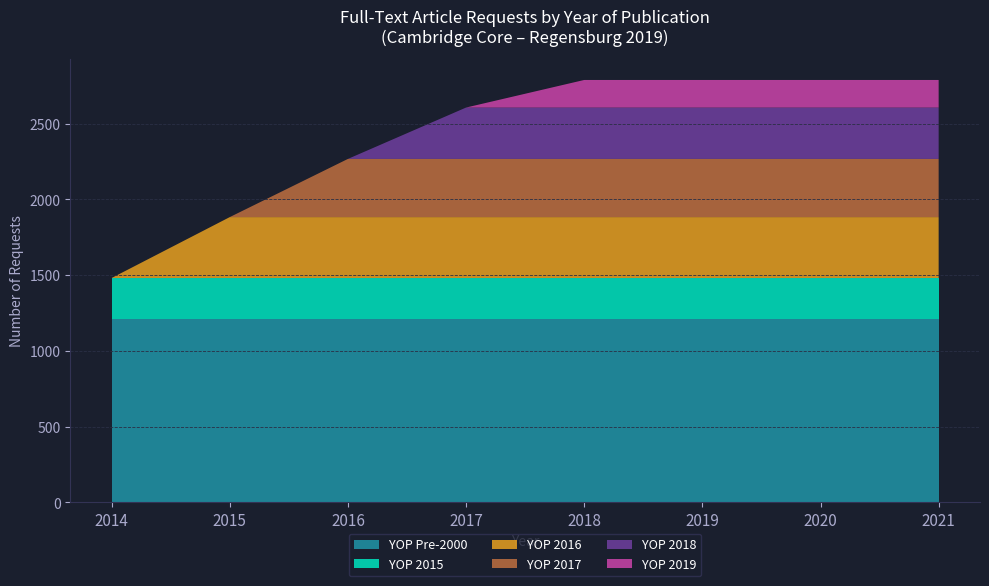

What is the total value across all series at 2016?

2267